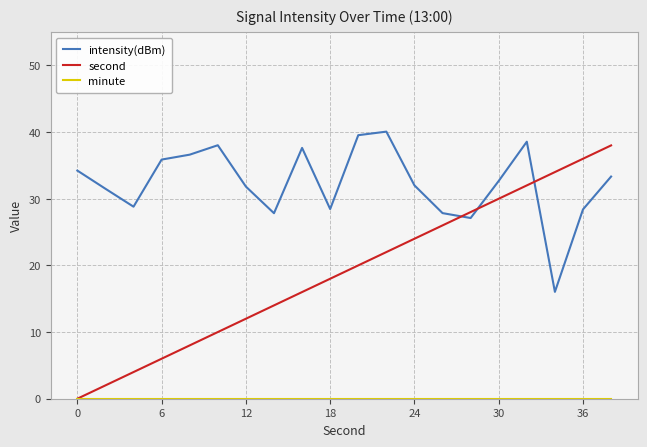

What is the sum of all second values?

380.0